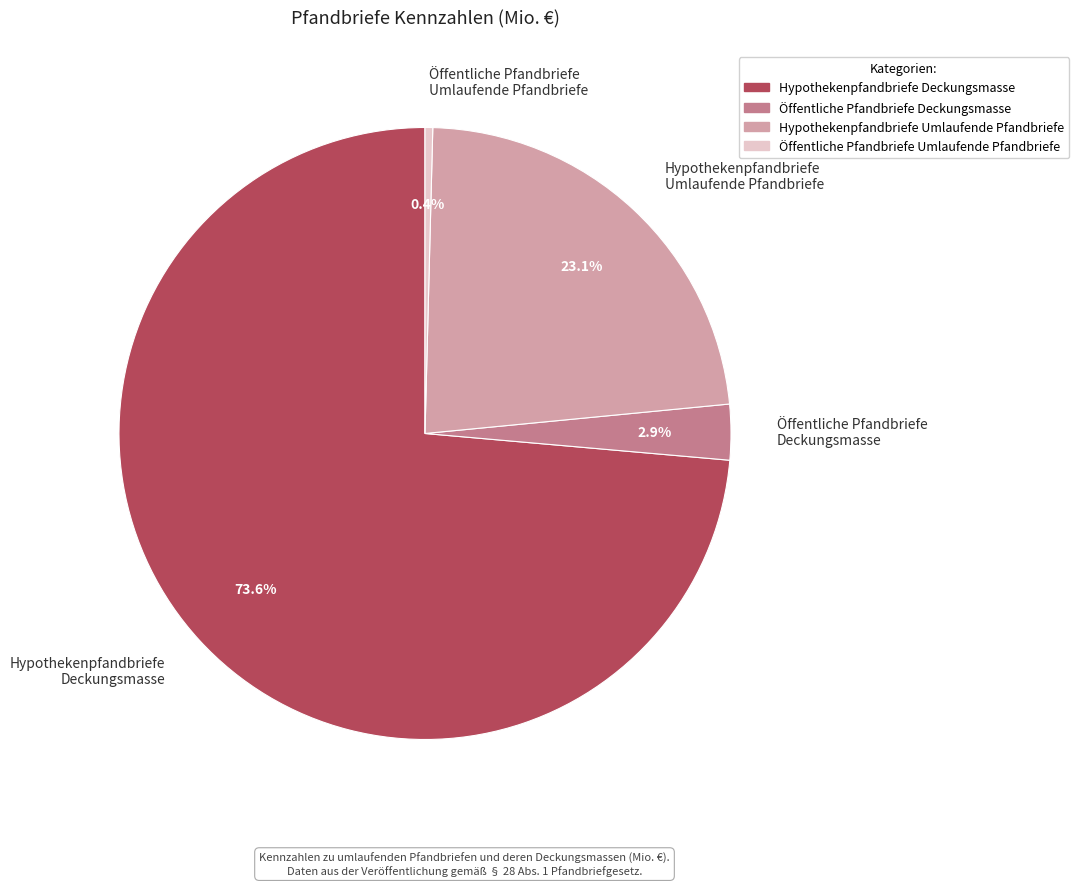

Which category has the biggest portion of the pie?

Hypothekenpfandbriefe Deckungsmasse